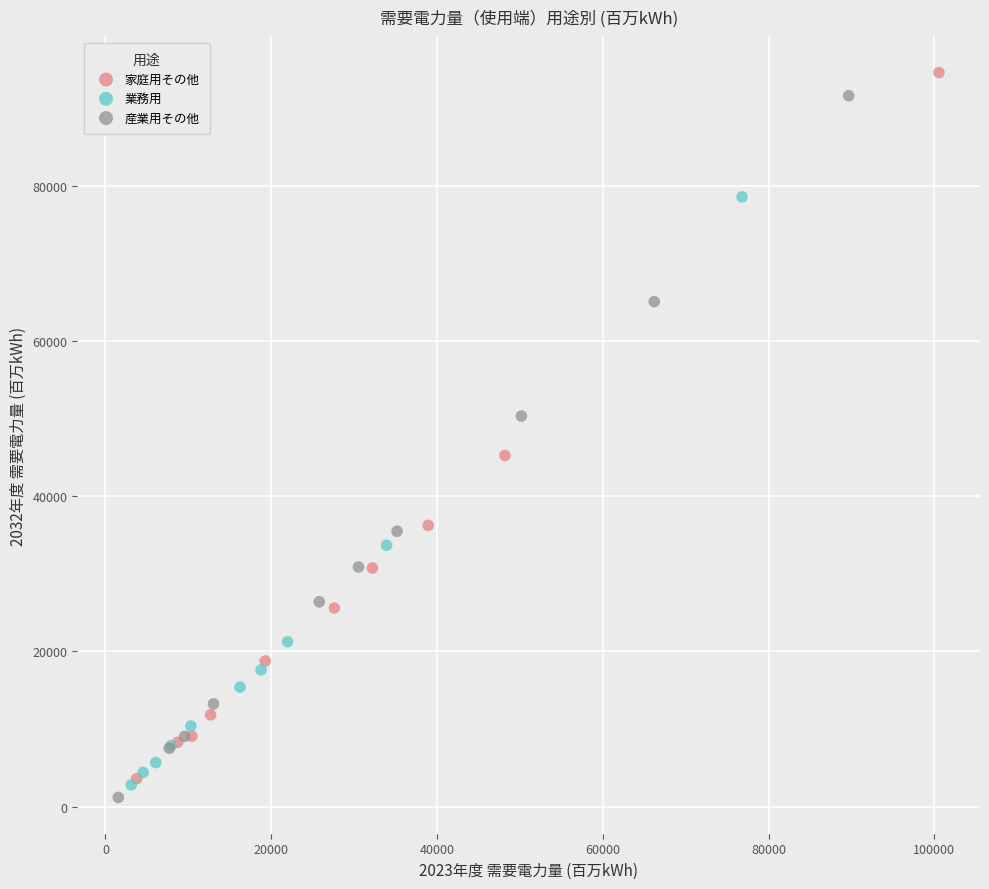

Which series has the largest Y range (max minus min)?

家庭用その他